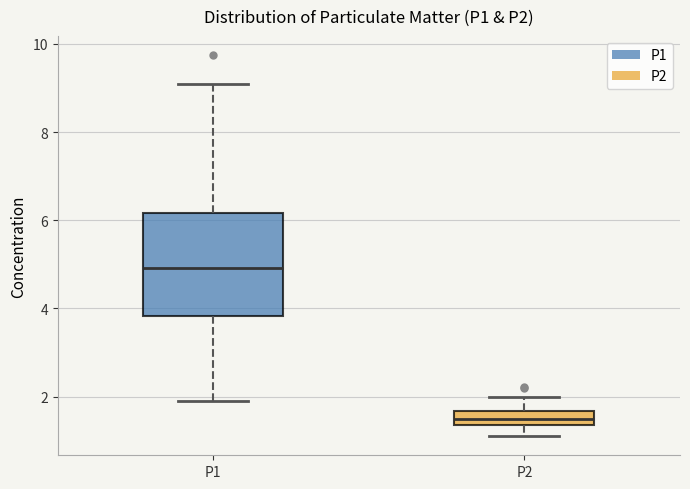

Which box is the tallest, from its lower edge to its upper edge?

P1